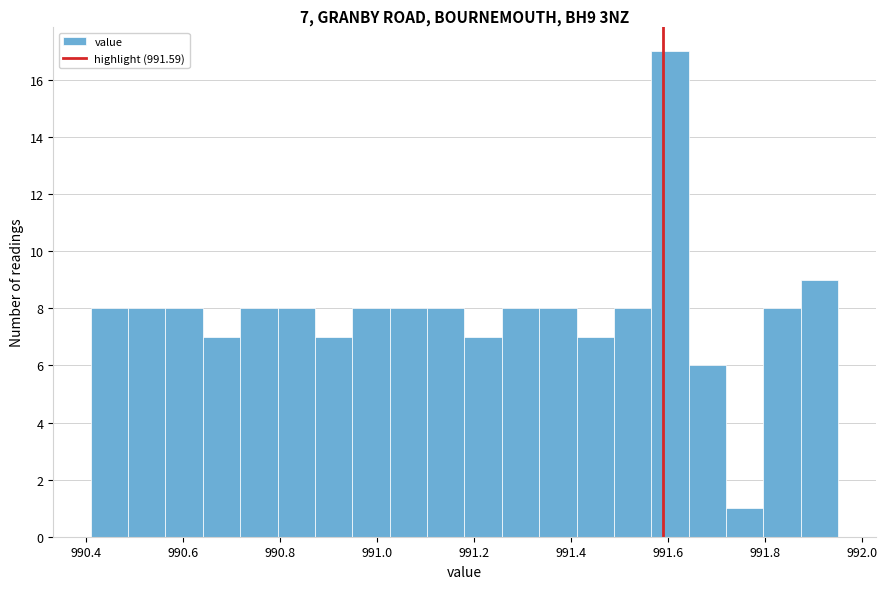

Around what value on the x-axis is the tallest bar? Give the approximate position of its centre, as read against the axis.

991.60